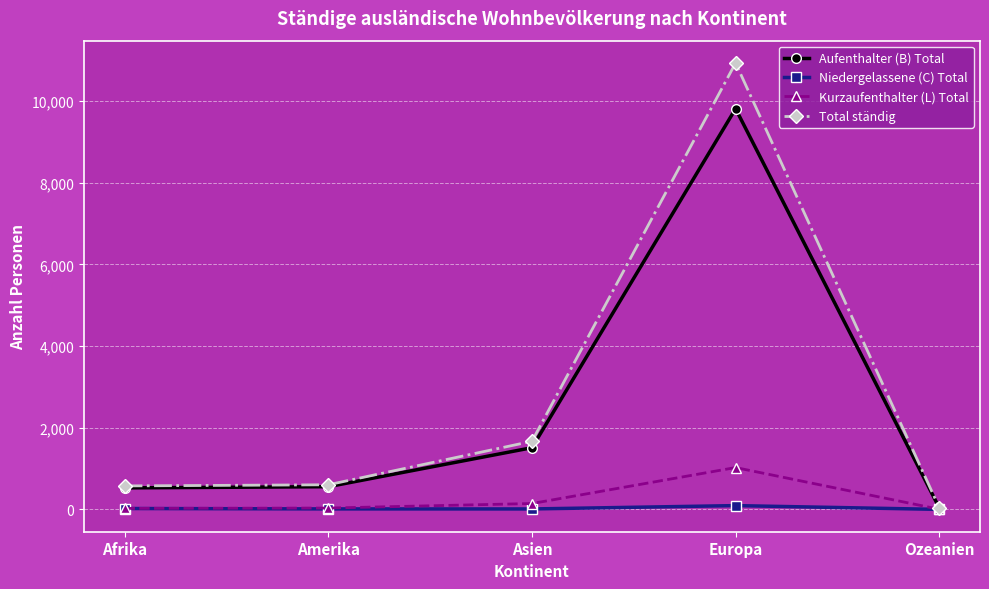

Which series has the widest spread of values?

Total ständig